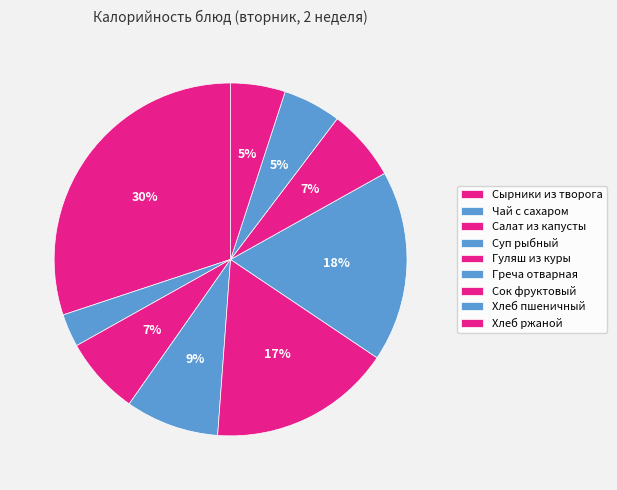

Rank the categories by value from lowest to highest.

Чай с сахаром, Хлеб ржаной, Хлеб пшеничный, Сок фруктовый, Салат из капусты, Суп рыбный, Гуляш из куры, Греча отварная, Сырники из творога